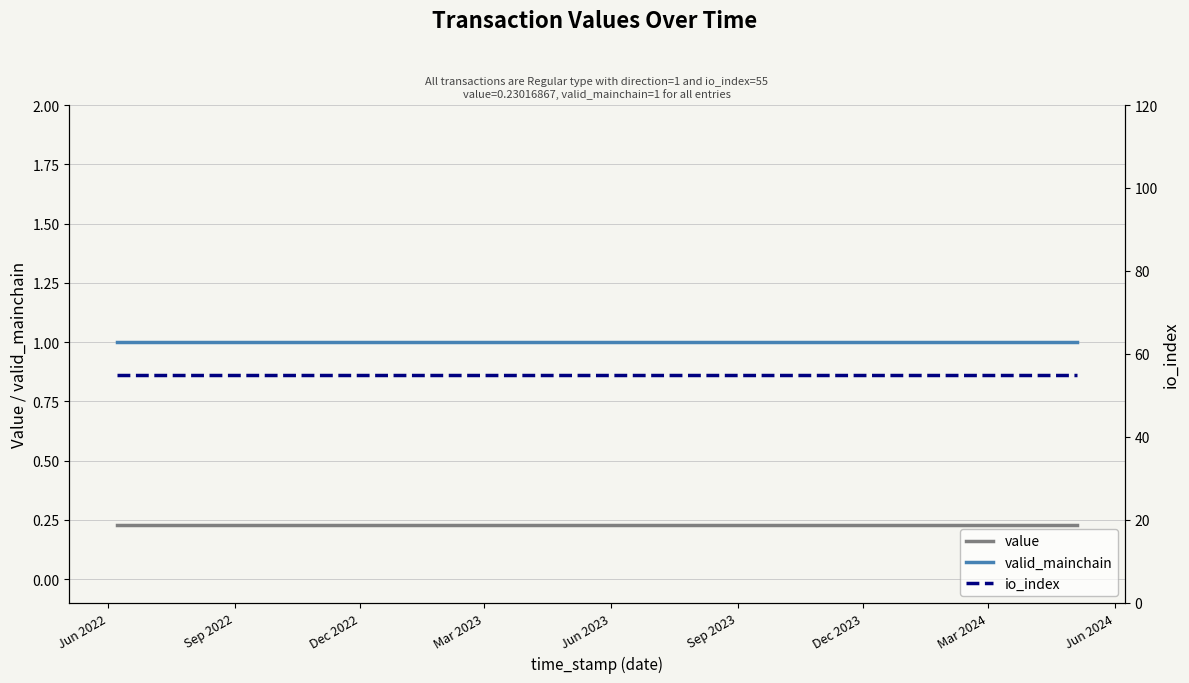

Reading right to left, transcribe all the data shown in this chart.

value: 0.2	0.2	0.2	0.2	0.2	0.2	0.2	0.2	0.2	0.2	0.2	0.2	0.2	0.2	0.2	0.2	0.2	0.2	0.2	0.2	0.2	0.2	0.2	0.2
valid_mainchain: 1.0	1.0	1.0	1.0	1.0	1.0	1.0	1.0	1.0	1.0	1.0	1.0	1.0	1.0	1.0	1.0	1.0	1.0	1.0	1.0	1.0	1.0	1.0	1.0
io_index: 55.0	55.0	55.0	55.0	55.0	55.0	55.0	55.0	55.0	55.0	55.0	55.0	55.0	55.0	55.0	55.0	55.0	55.0	55.0	55.0	55.0	55.0	55.0	55.0